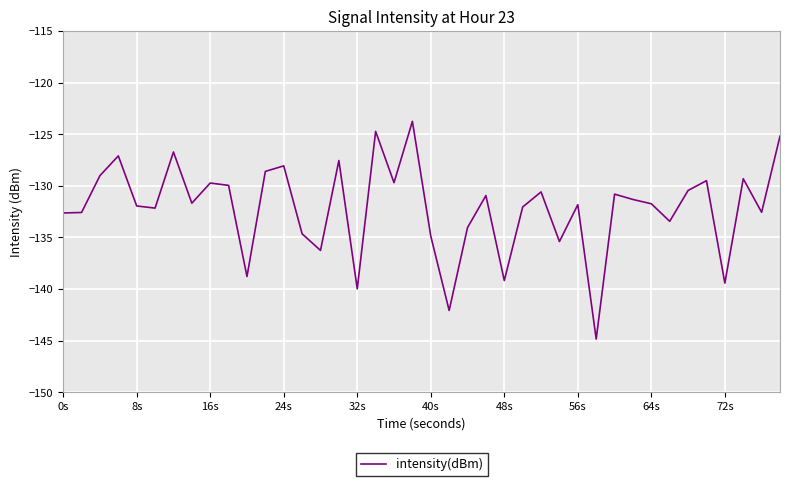

What is the maximum value shown in the chart?

-123.8